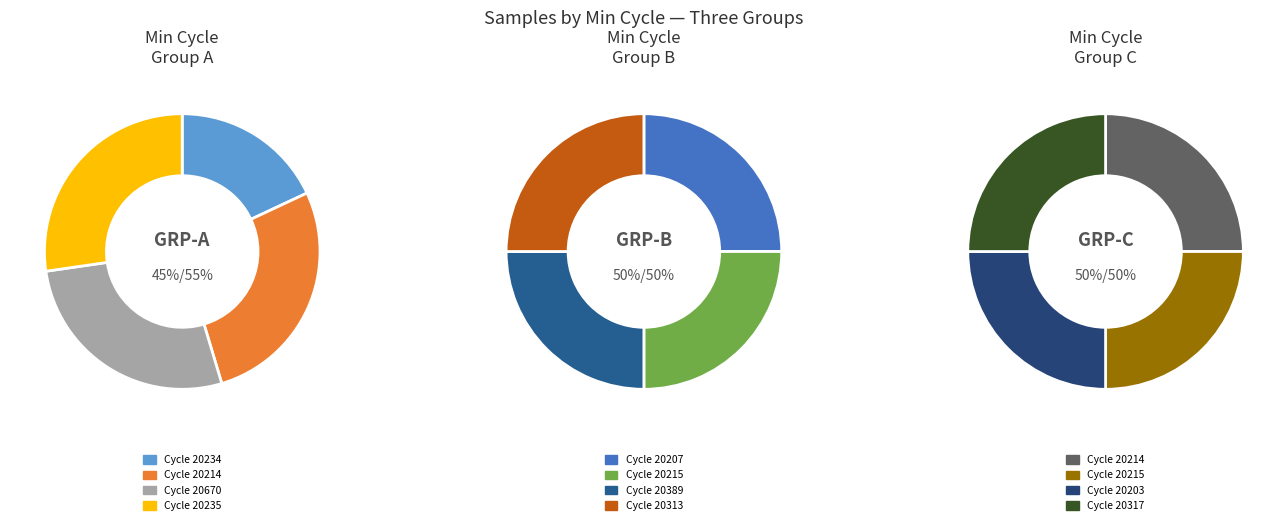

Count the number of slices in the pie.

12